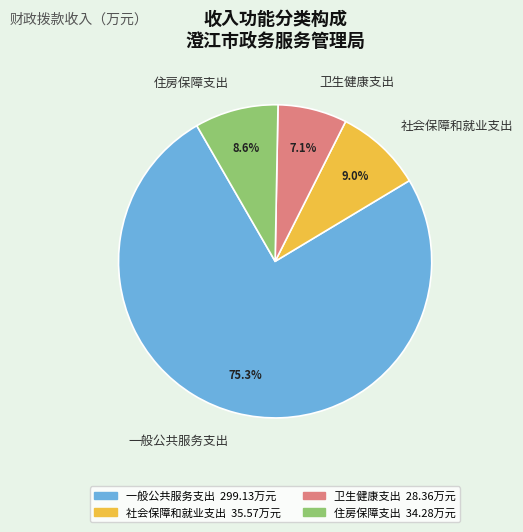

What is the smallest slice in the pie chart?

卫生健康支出